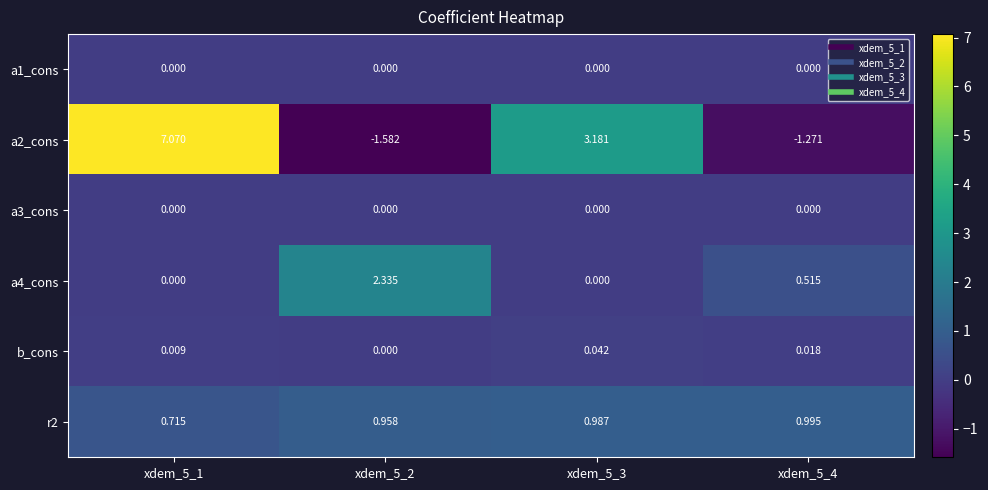

Is the value of a2_cons at xdem_5_4 greater than the value of a4_cons at xdem_5_1?

No